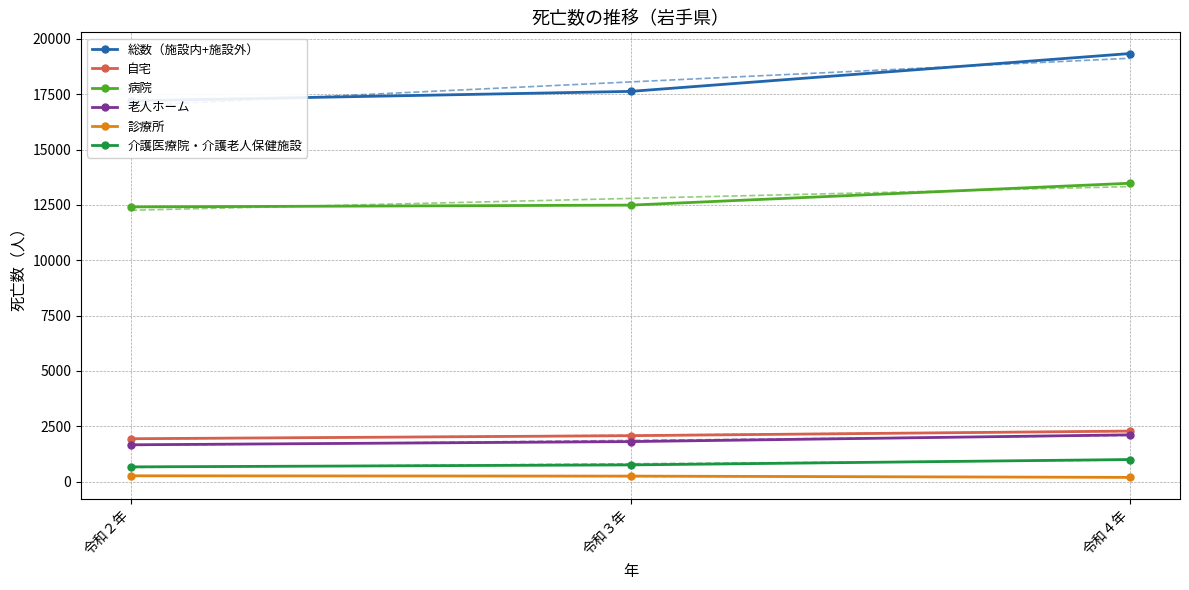

Where is 介護医療院・介護老人保健施設 nearest to the value 831?

令和３年